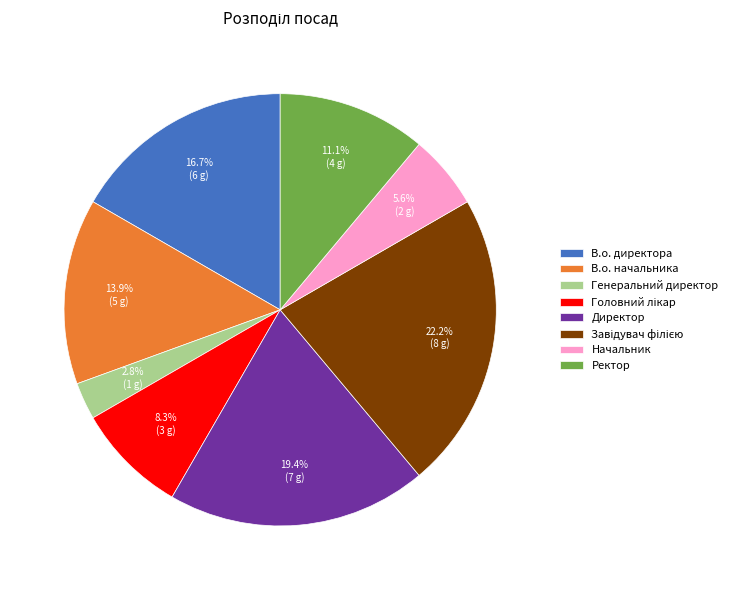

To the nearest percent, what is the difference between the В.о. директора and В.о. начальника slice percentages?

3%